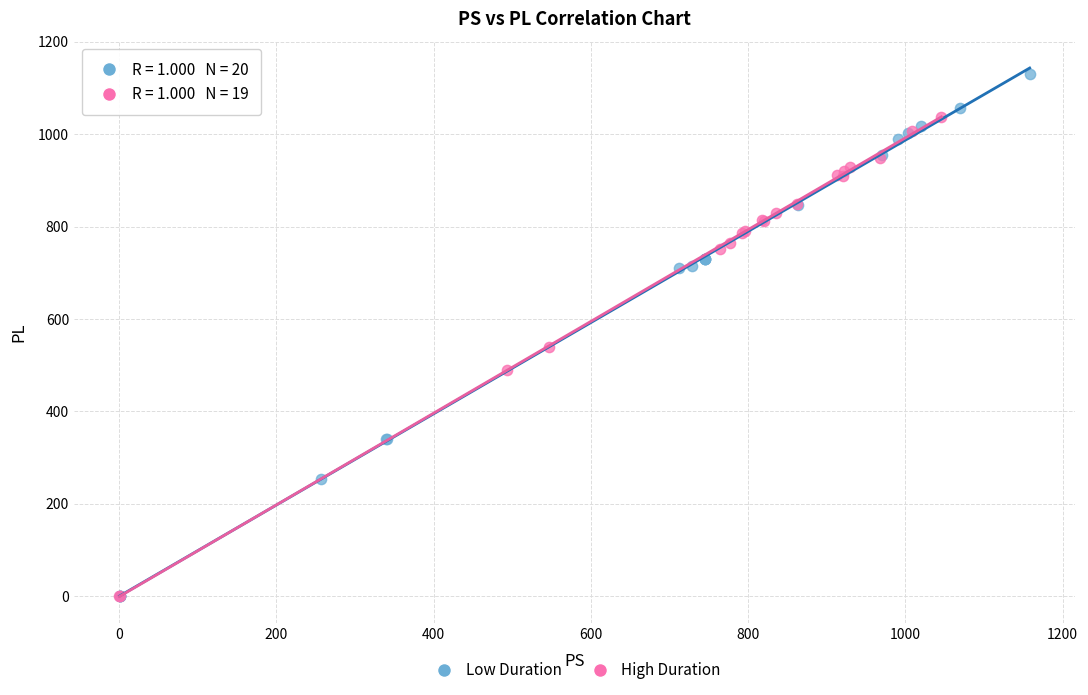

Which series reaches the maximum Y coordinate?

Low Duration